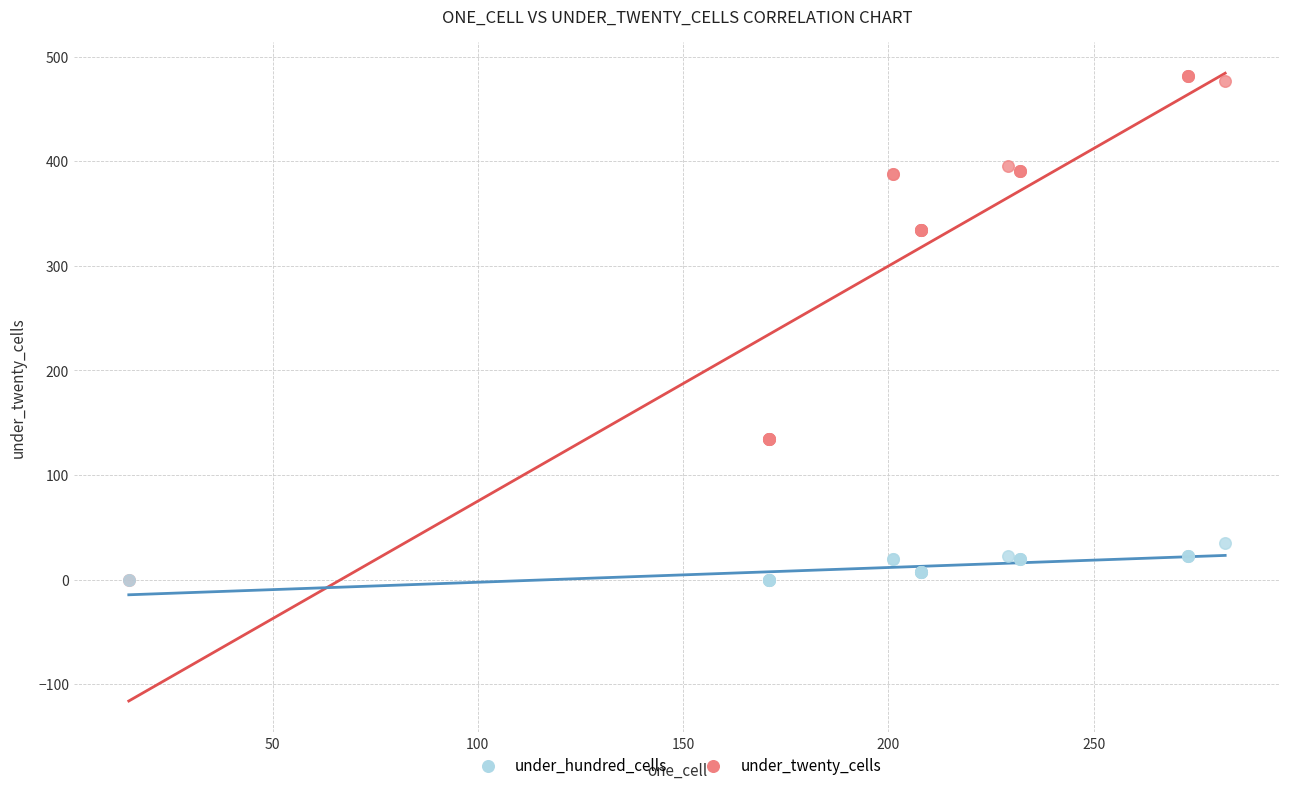

What are all the series names shown in the legend?

under_hundred_cells, under_twenty_cells